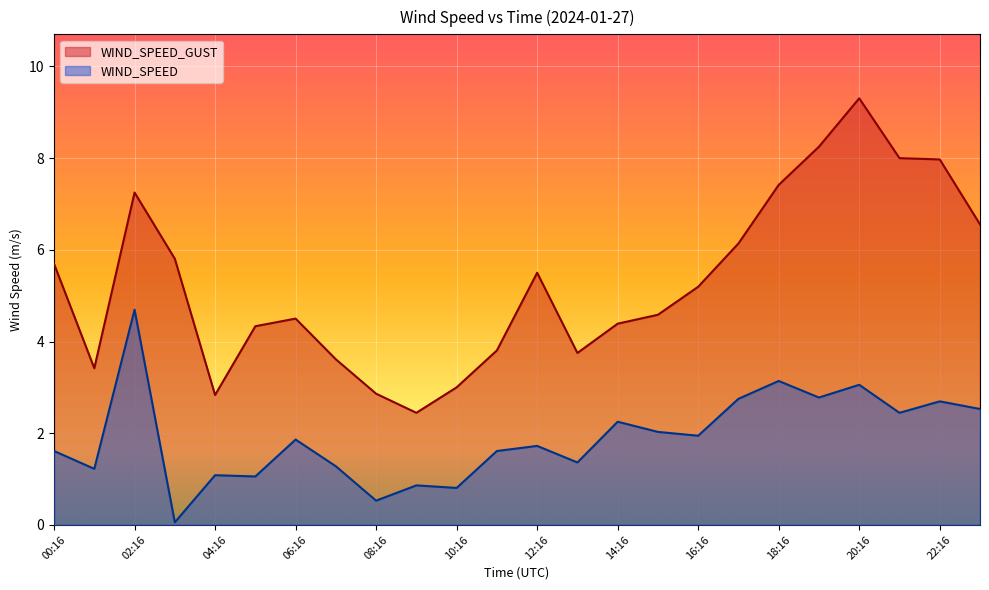

True or false: WIND_SPEED and WIND_SPEED_GUST intersect in this chart.

False